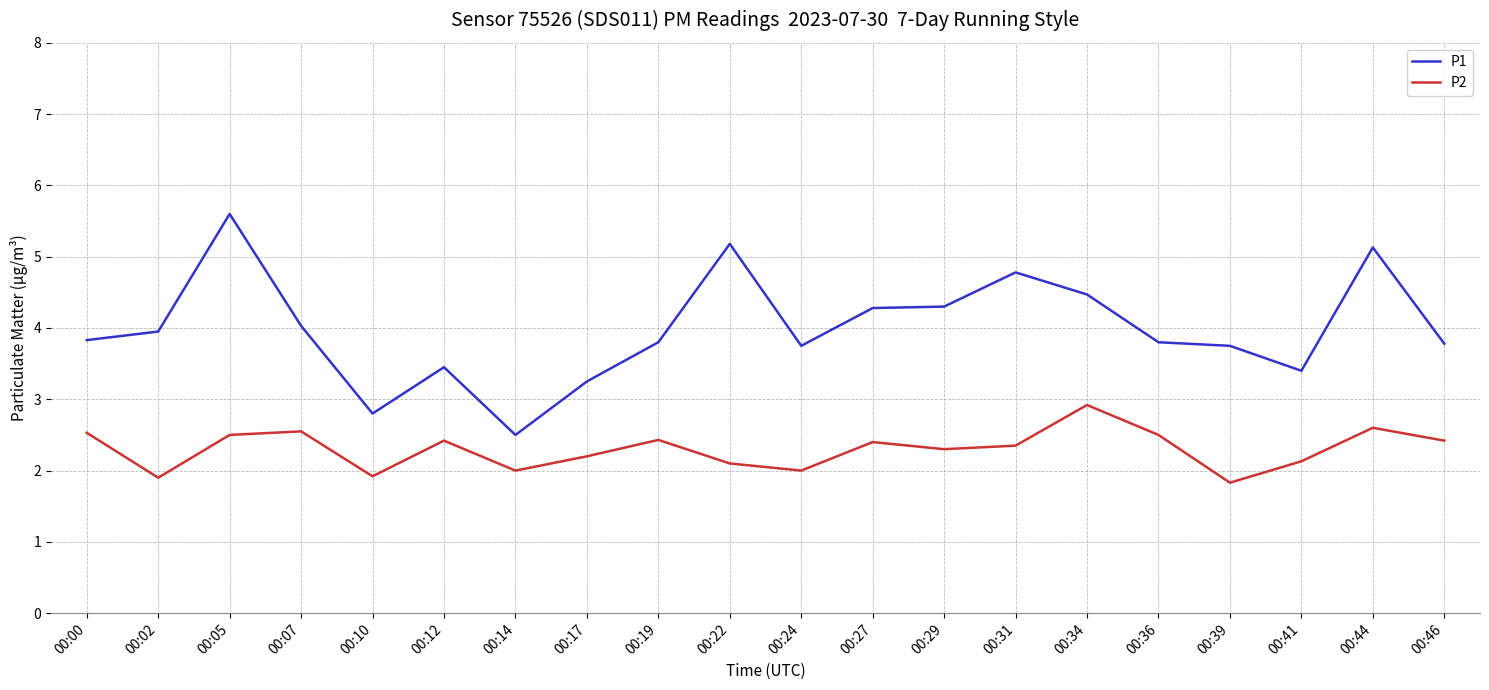

What is the total value across all series at 00:34?

7.4